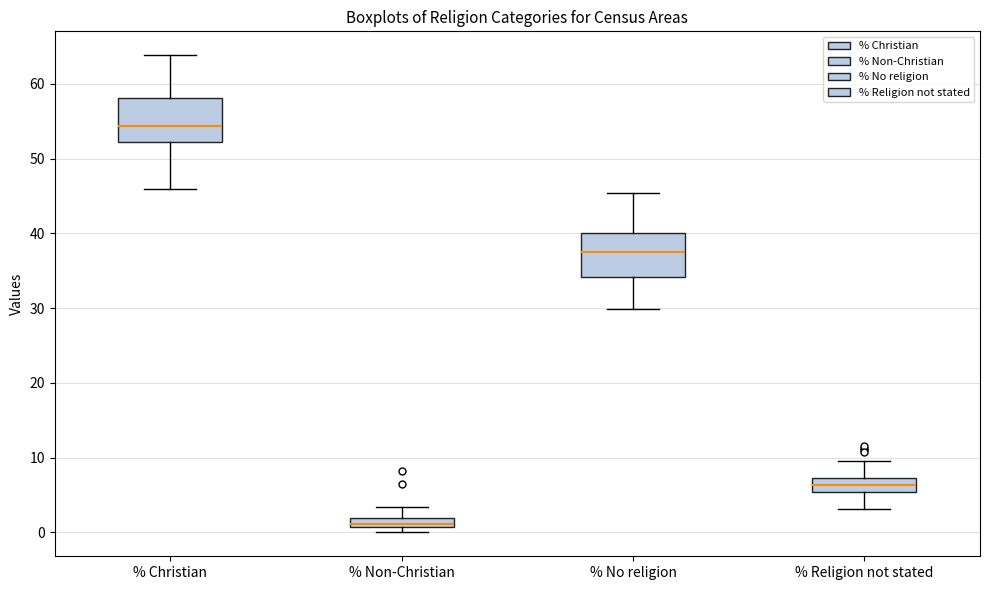

Where does the upper whisker of the box for % No religion end on the y-axis? The values are not printed on the chart, so give them approximately, as read against the axis.

45